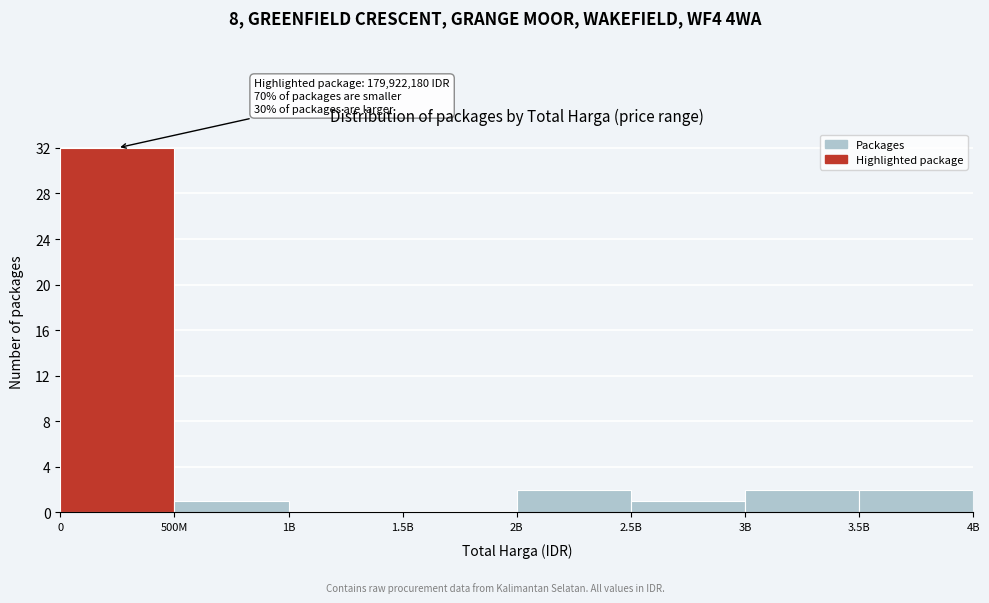

Reading left to right, list all the values displayed in this chart.

0=32	500M=1	1B=0	1.5B=0	2B=2	2.5B=1	3B=2	3.5B=2